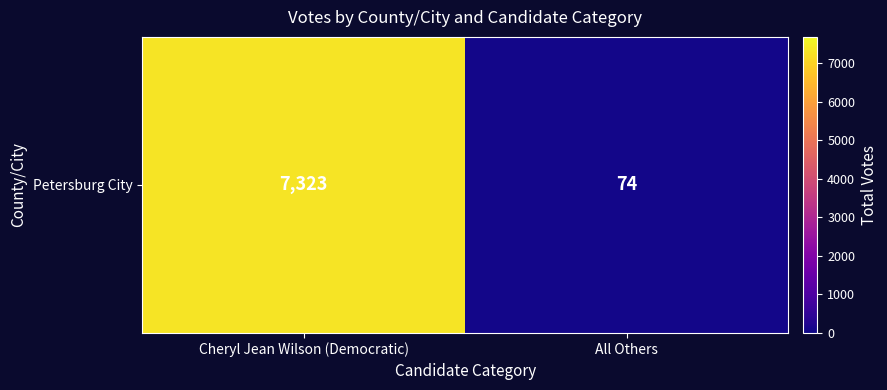

Between All Others and Cheryl Jean Wilson (Democratic), which is larger?

Cheryl Jean Wilson (Democratic)